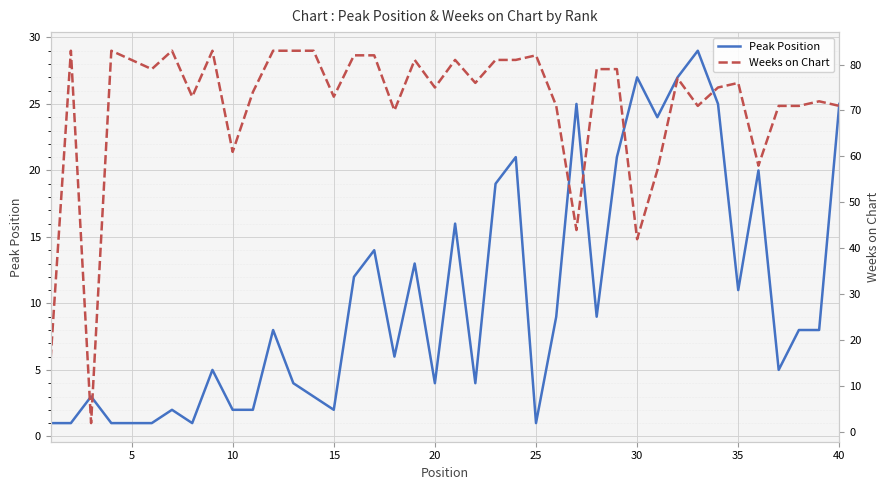

What is the highest value of the Peak Position series?

29